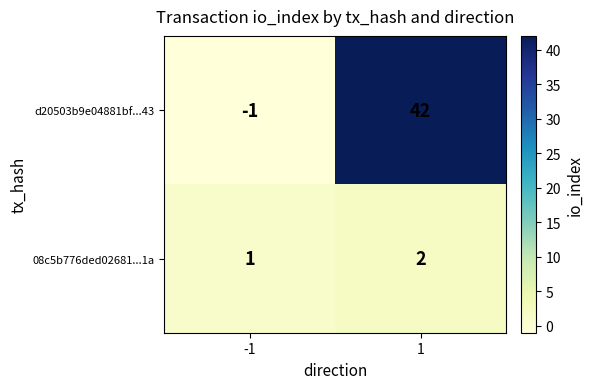

True or false: 08c5b776ded02681...1a has a value of 1 at -1.

True